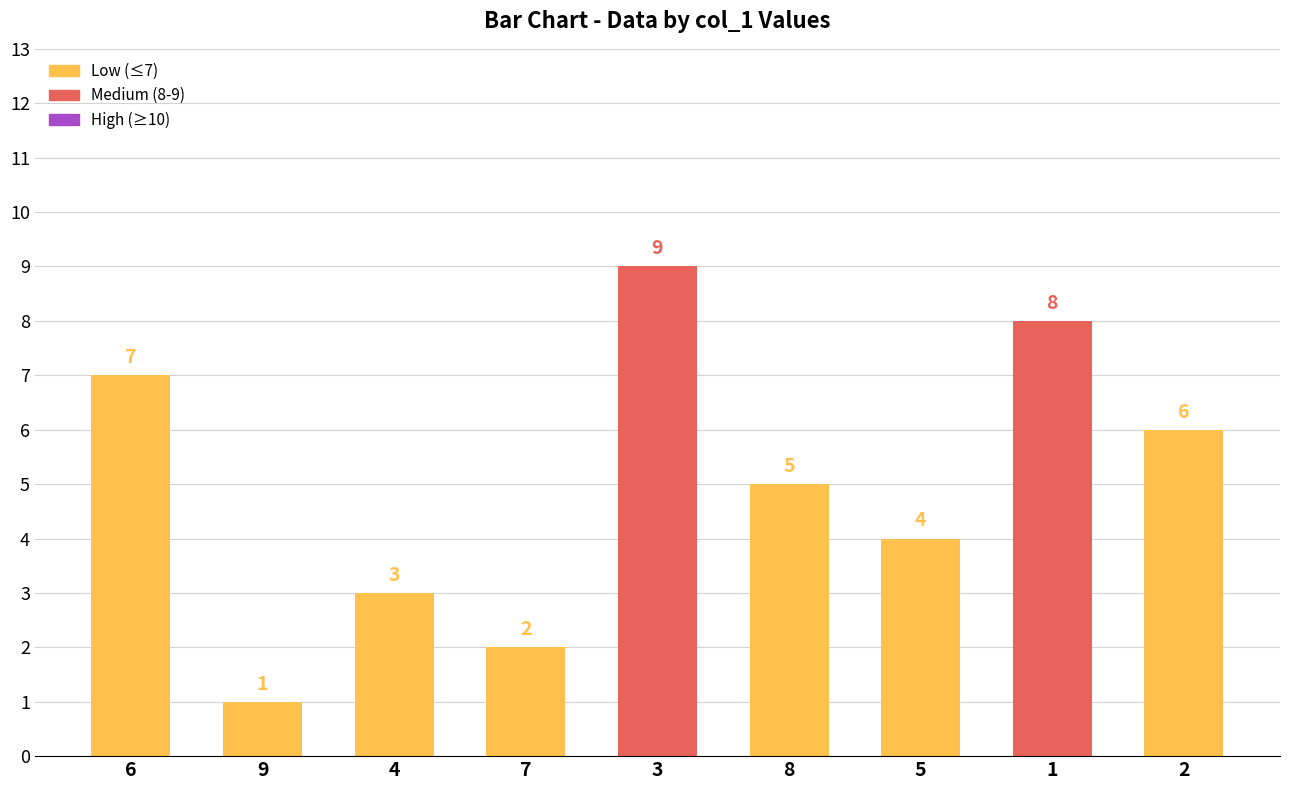

True or false: the data shows 2 at 2.

False